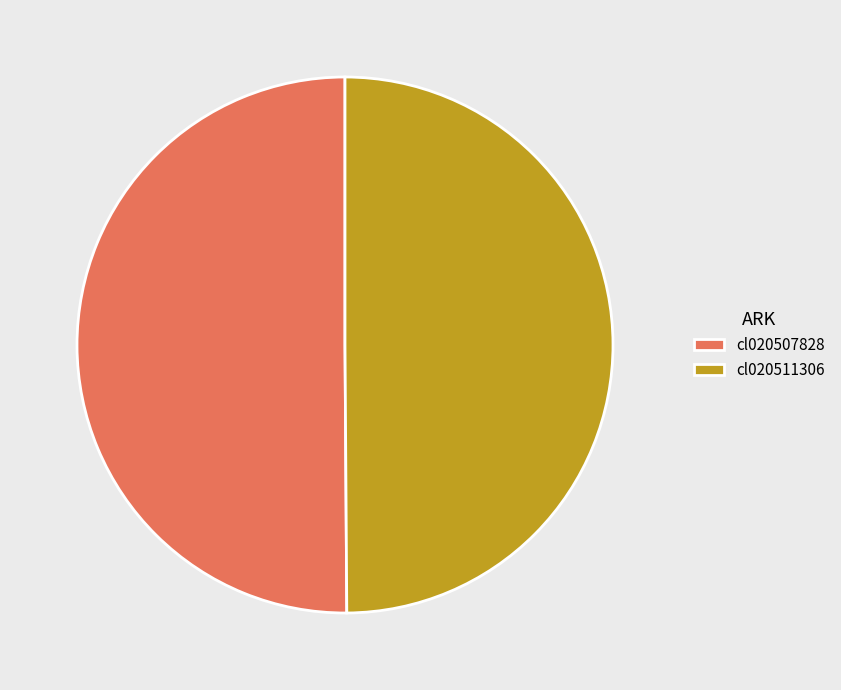

Do cl020507828 and cl020511306 together represent more than half of the pie?

Yes